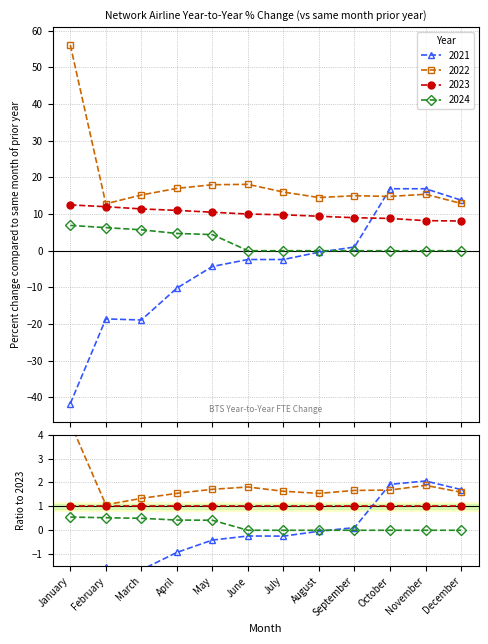

How many lines are shown in the chart?

4